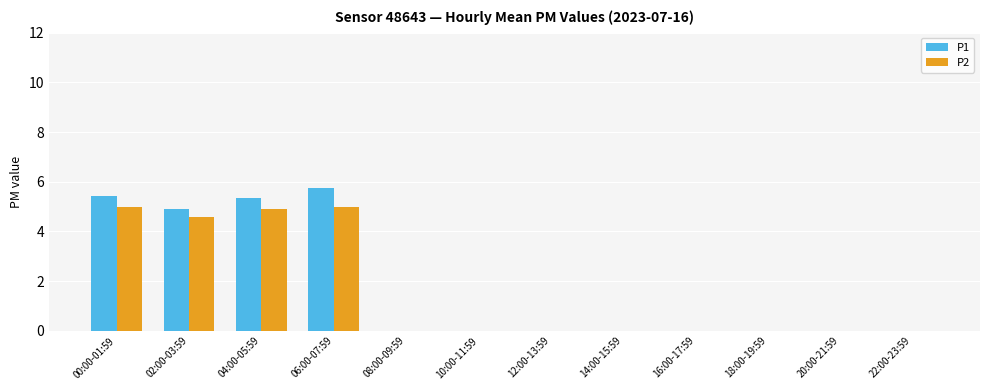

Is the value of P1 at 06:00-07:59 greater than the value of P2 at 16:00-17:59?

Yes